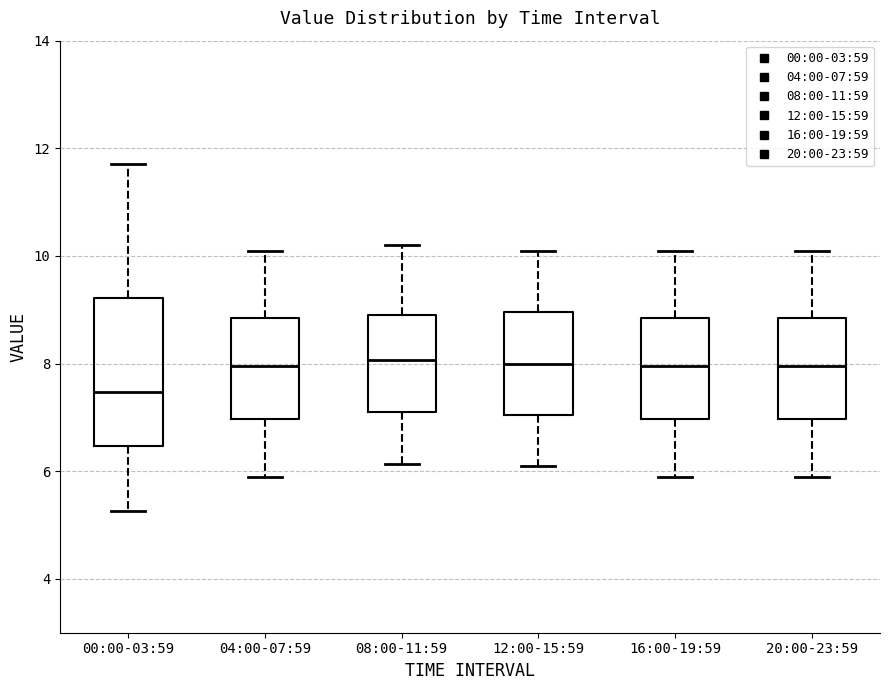

Reading left to right, transcribe this box plot: for each box, give where its median line is, the range the box spans, and where its two whiskers end, as read against the y-axis. The values are not printed on the chart, so give them approximately, as read against the axis.

00:00-03:59: median 7.4, box 6.4 to 9.2, whiskers 5.2 to 11.8
04:00-07:59: median 8.0, box 7.0 to 8.8, whiskers 6.0 to 10.2
08:00-11:59: median 8.0, box 7.2 to 9.0, whiskers 6.2 to 10.2
12:00-15:59: median 8.0, box 7.0 to 9.0, whiskers 6.2 to 10.2
16:00-19:59: median 8.0, box 7.0 to 8.8, whiskers 6.0 to 10.2
20:00-23:59: median 8.0, box 7.0 to 8.8, whiskers 6.0 to 10.2